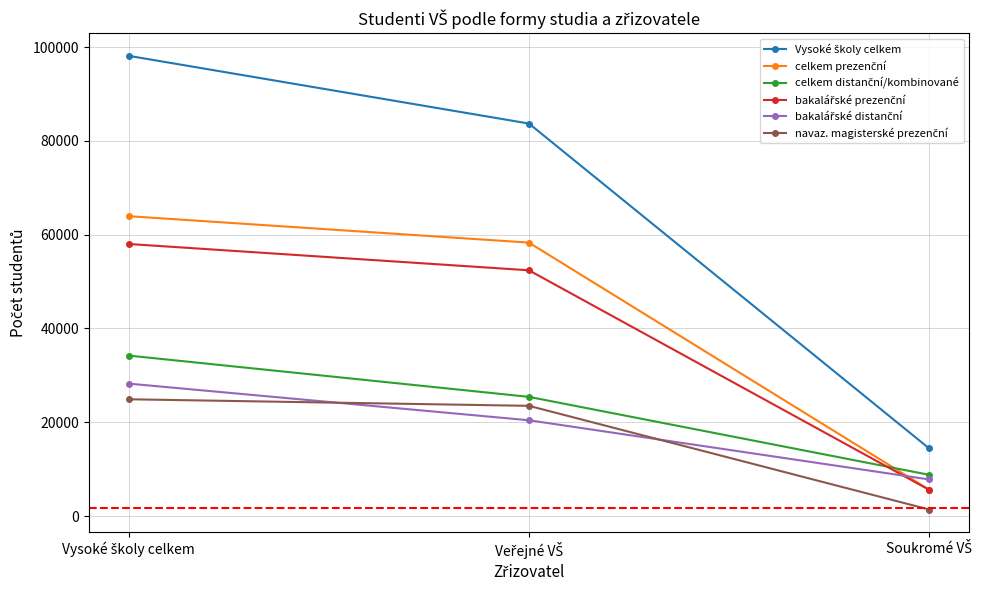

What is the maximum value shown in the chart?

98136